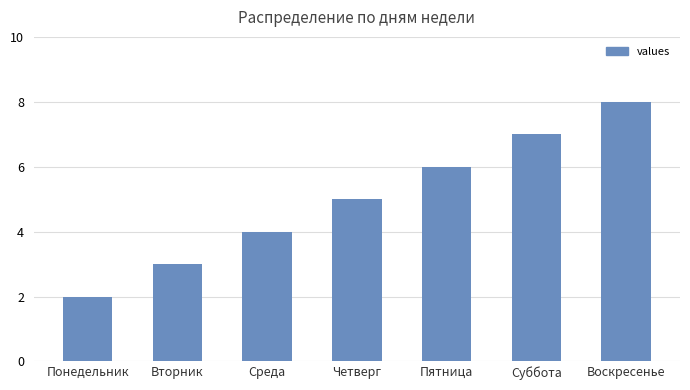

At which category does the chart reach its peak across all series?

Воскресенье